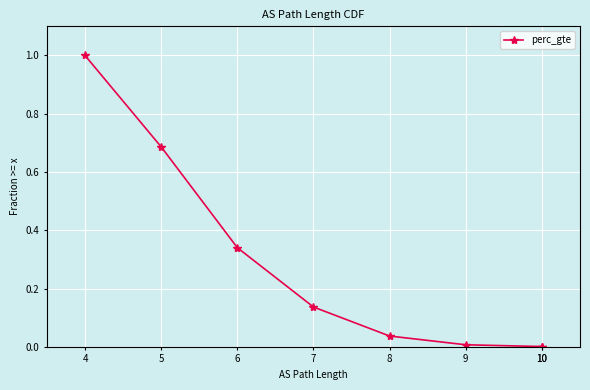

How many values are above zero?

7